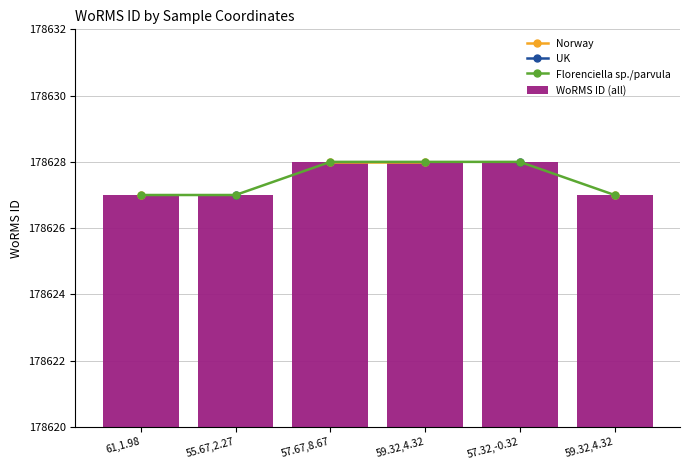

What is the sum of the Florenciella sp./parvula values at 57.67,8.67 and 57.32,-0.32?

357256.0